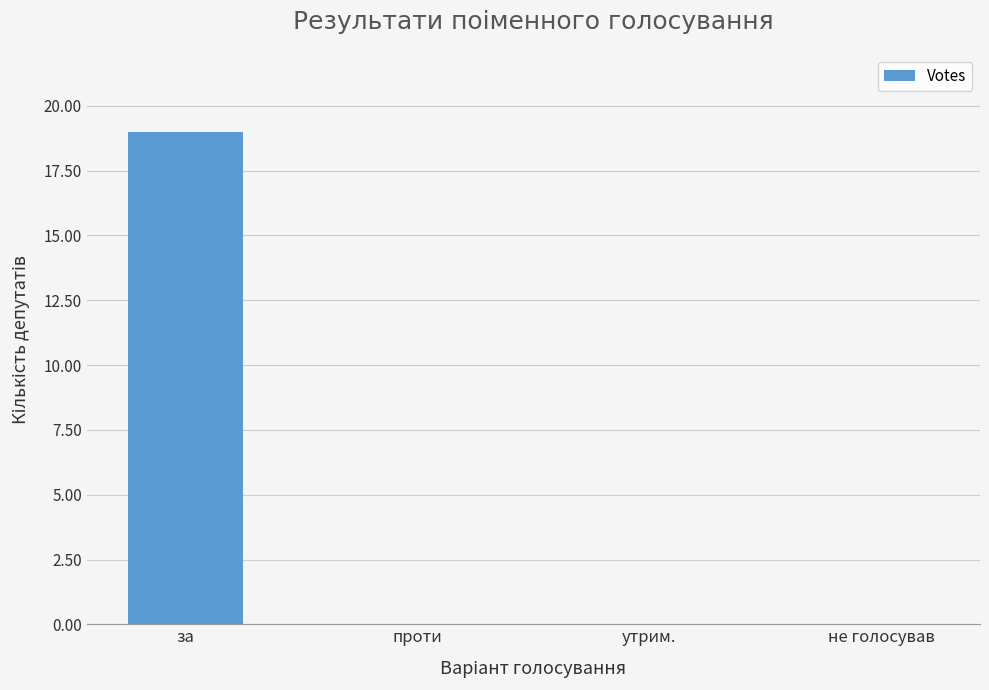

What is the difference between the values at утрим. and за?

19